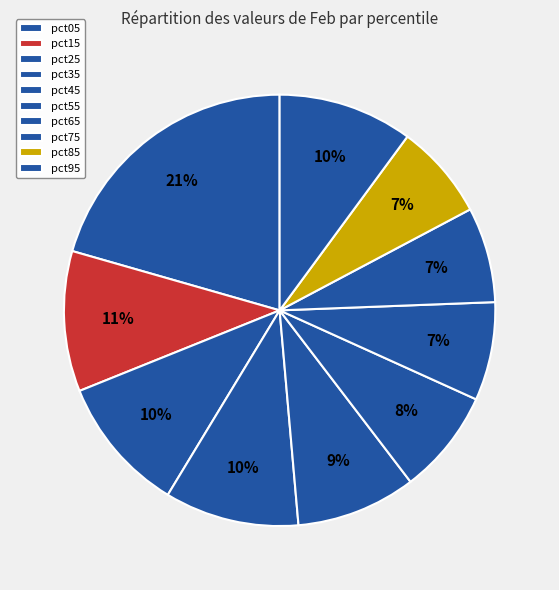

Is there any slice that represents more than half of the pie?

No